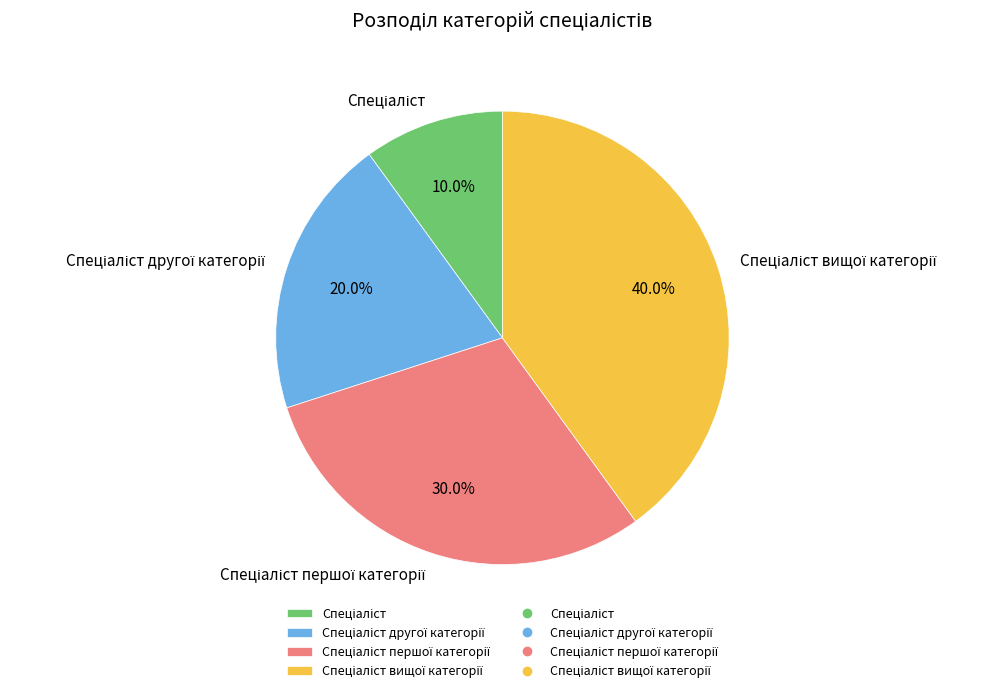

Is there any slice that represents more than half of the pie?

No